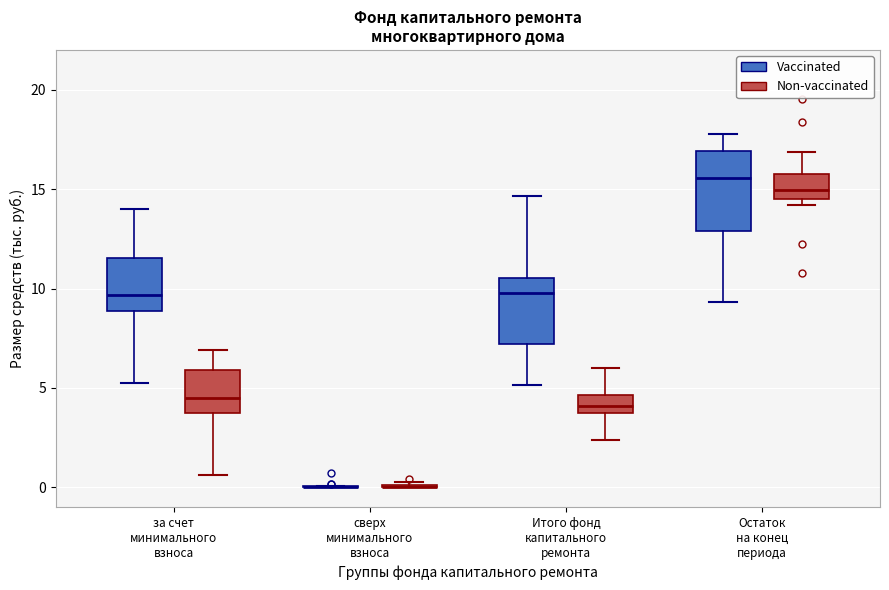

Reading left to right, transcribe this box plot: for each box, give where its median line is, the range the box spans, and where its two whiskers end, as read against the y-axis. The values are not printed on the chart, so give them approximately, as read against the axis.

за счет минимального взноса (Vaccinated): median 9.5, box 9.0 to 11.5, whiskers 5.5 to 14.0
за счет минимального взноса (Non-vaccinated): median 4.5, box 3.5 to 6.0, whiskers 0.5 to 7.0
сверх минимального взноса (Vaccinated): box collapsed to a line at 0.0, whiskers 0.0 to 0.0
сверх минимального взноса (Non-vaccinated): box collapsed to a line at 0.0, whiskers 0.0 to 0.5
Итого фонд капитального ремонта (Vaccinated): median 10.0, box 7.0 to 10.5, whiskers 5.0 to 14.5
Итого фонд капитального ремонта (Non-vaccinated): median 4.0, box 3.5 to 4.5, whiskers 2.5 to 6.0
Остаток на конец периода (Vaccinated): median 15.5, box 13.0 to 17.0, whiskers 9.5 to 18.0
Остаток на конец периода (Non-vaccinated): median 15.0, box 14.5 to 16.0, whiskers 14.0 to 17.0